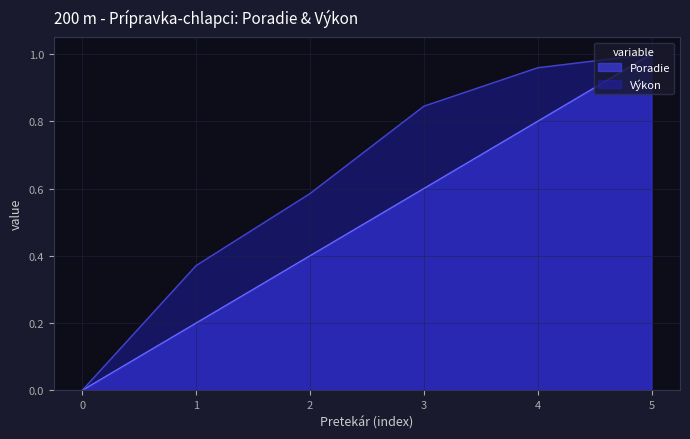

Does the chart display data point markers on the line(s)?

No